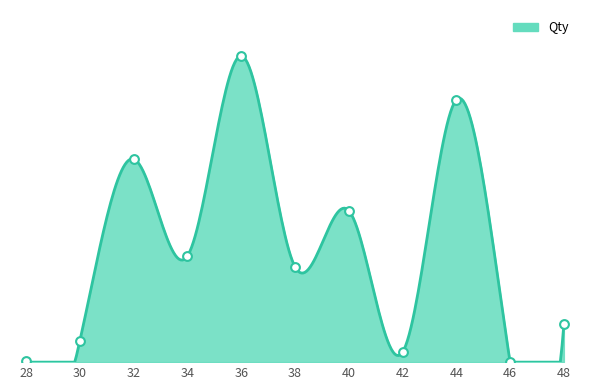

Approximately how many times larger is the value at 40 compared to 32?

0.7